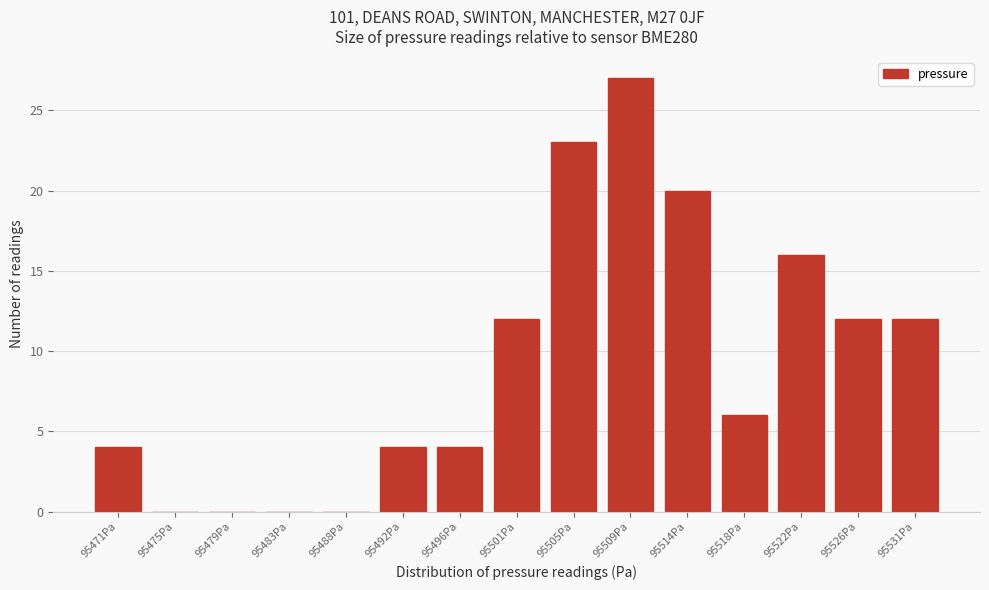

Reading right to left, list all the values displayed in this chart.

95531Pa=12	95526Pa=12	95522Pa=16	95518Pa=6	95514Pa=20	95509Pa=27	95505Pa=23	95501Pa=12	95496Pa=4	95492Pa=4	95488Pa=0	95483Pa=0	95479Pa=0	95475Pa=0	95471Pa=4